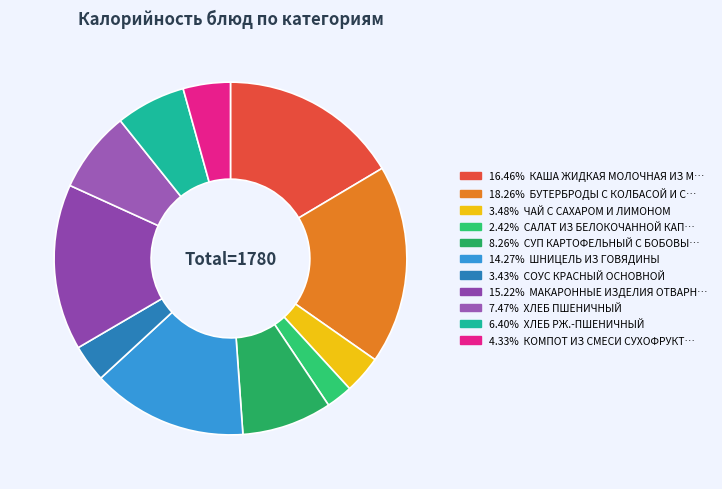

Which category has the smallest portion of the pie?

САЛАТ ИЗ БЕЛОКОЧАННОЙ КАПУСТЫ